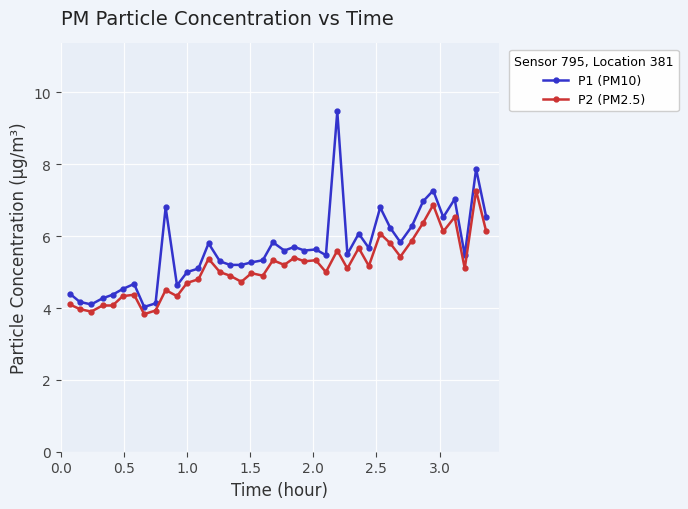

What is the smallest value displayed?

3.8